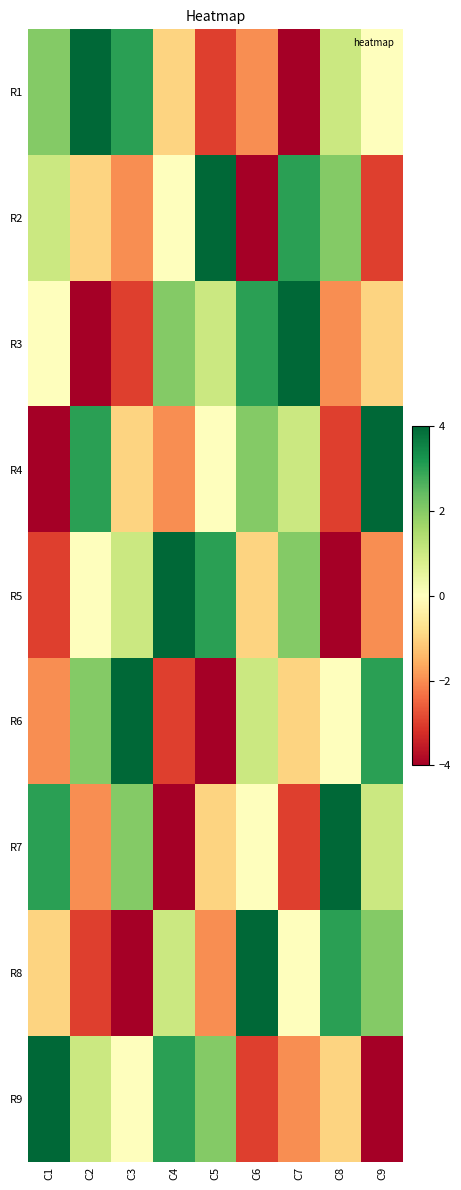

Rank the series by their maximum value, from lowest to highest.

R1, R2, R3, R4, R5, R6, R7, R8, R9